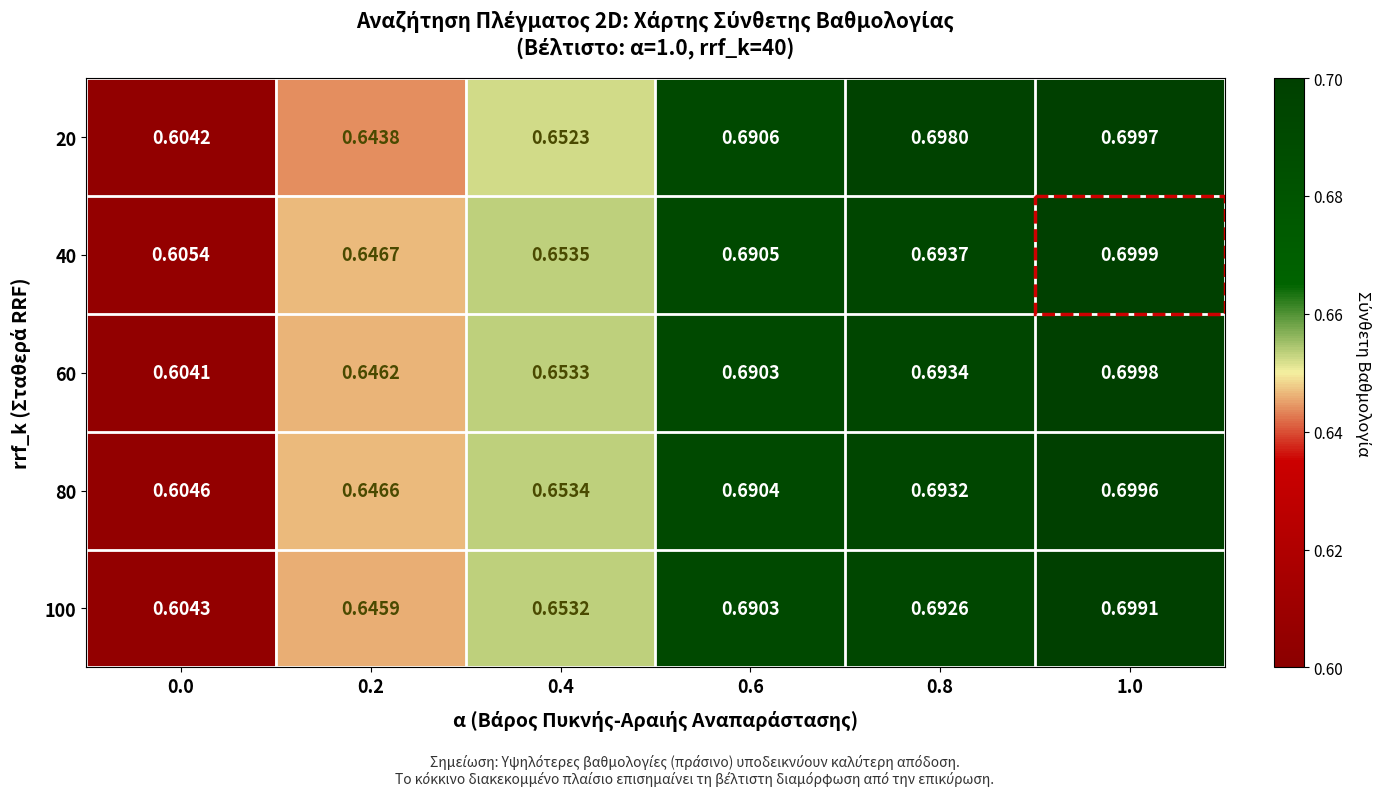

List the series in order of their overall mean, highest first.

40, 20, 80, 60, 100